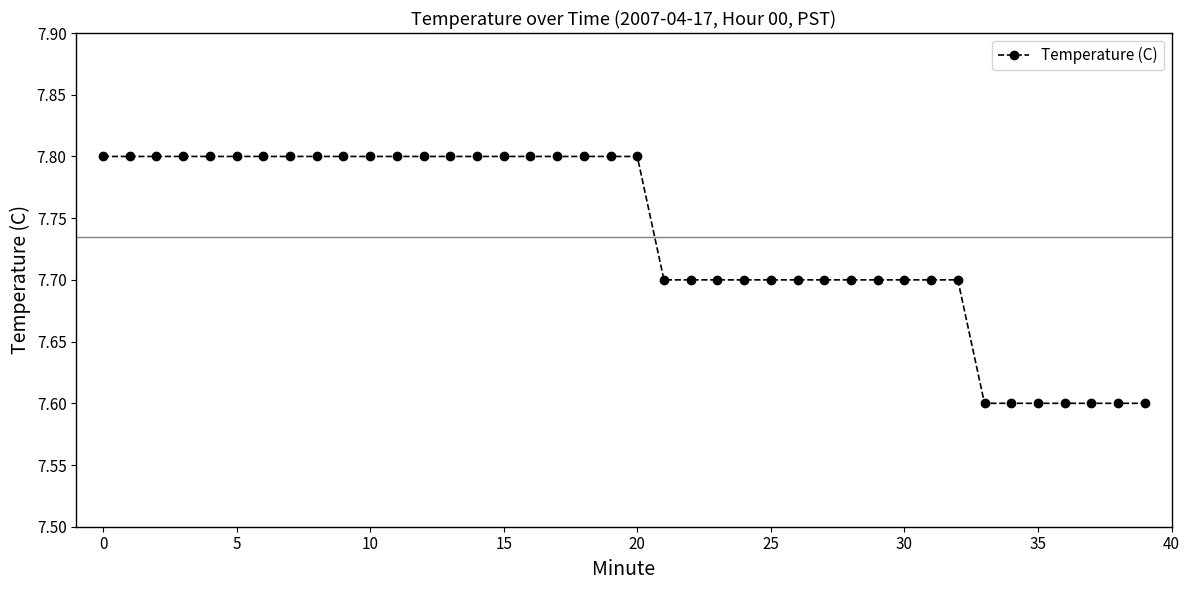

What is the smallest value displayed?

7.6